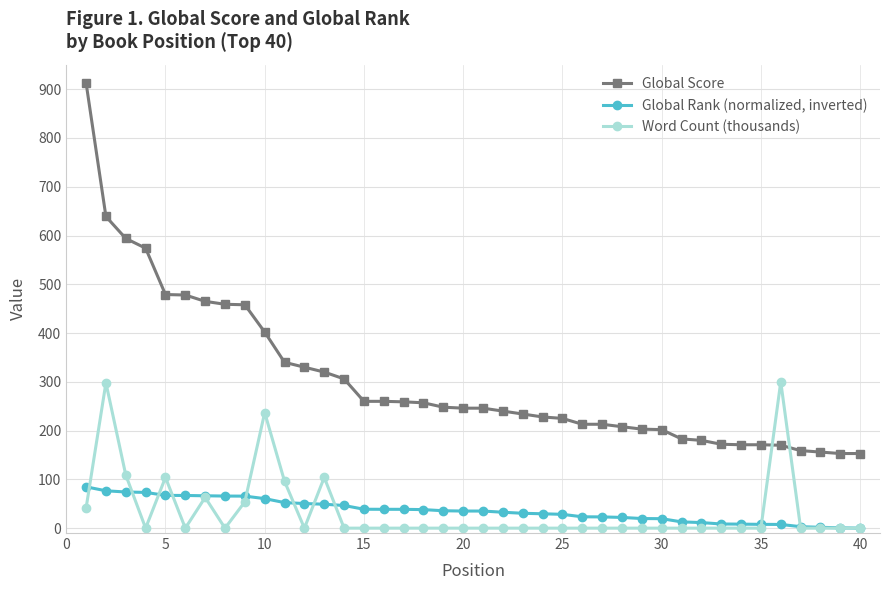

How many data points in Word Count (thousands) are above 0?

10